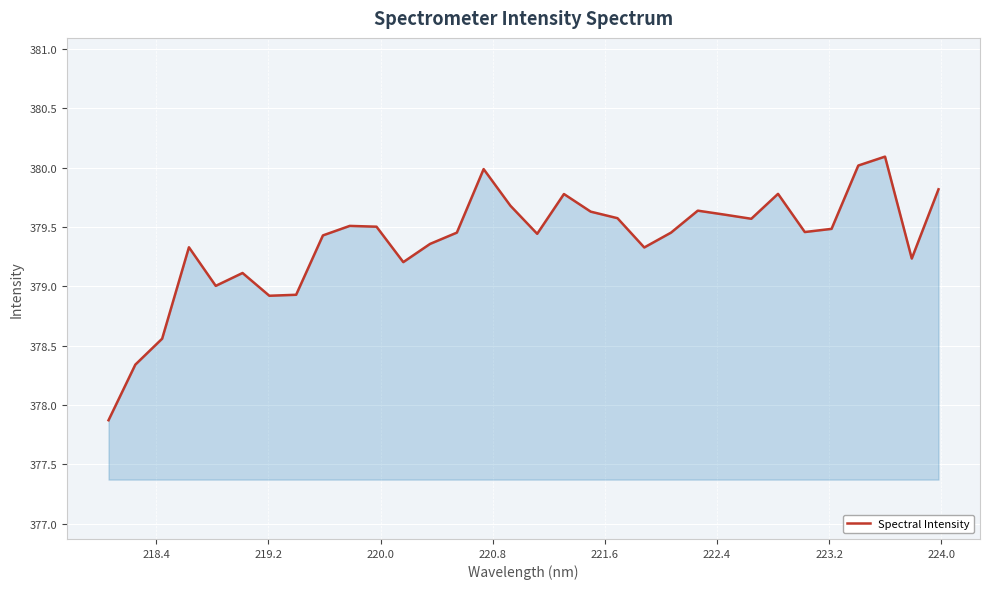

What is the greatest value displayed?

380.1